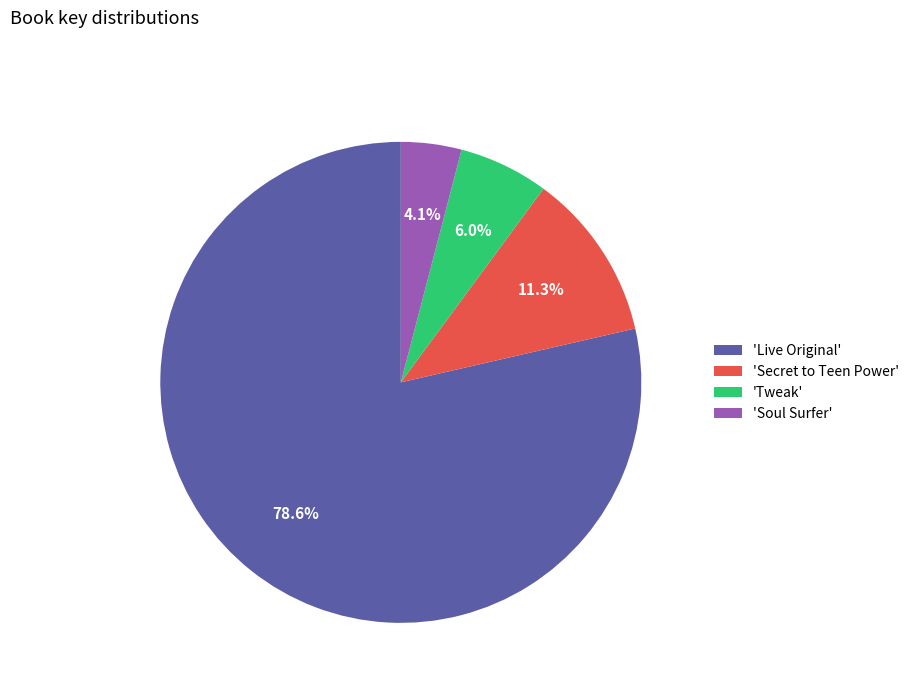

What is the largest slice in the pie chart?

'Live Original'